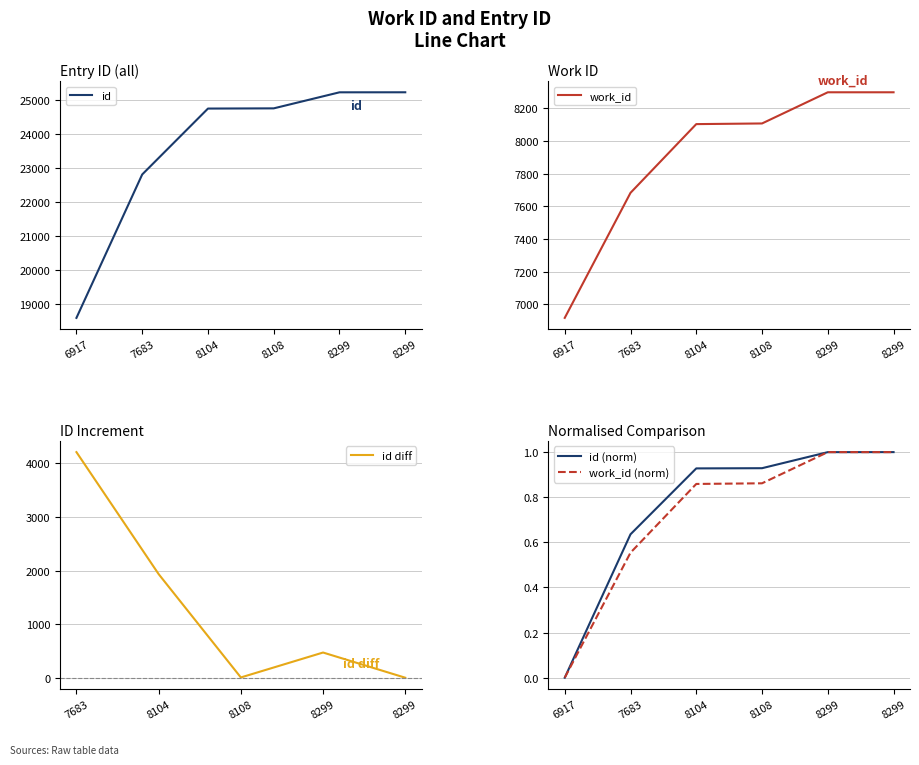

The value at 8104 is 11722. True or false?

False